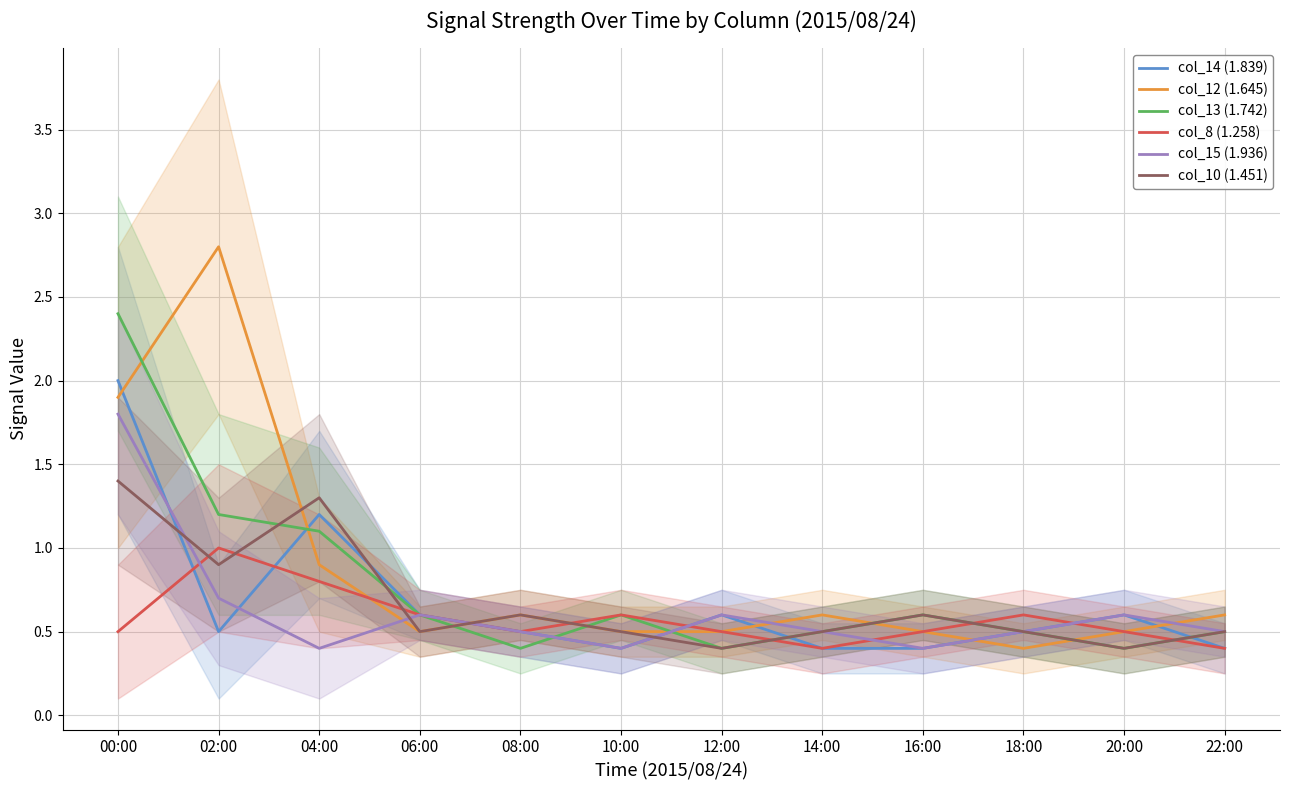

Which series has the largest total across all categories?

col_12 (1.645)